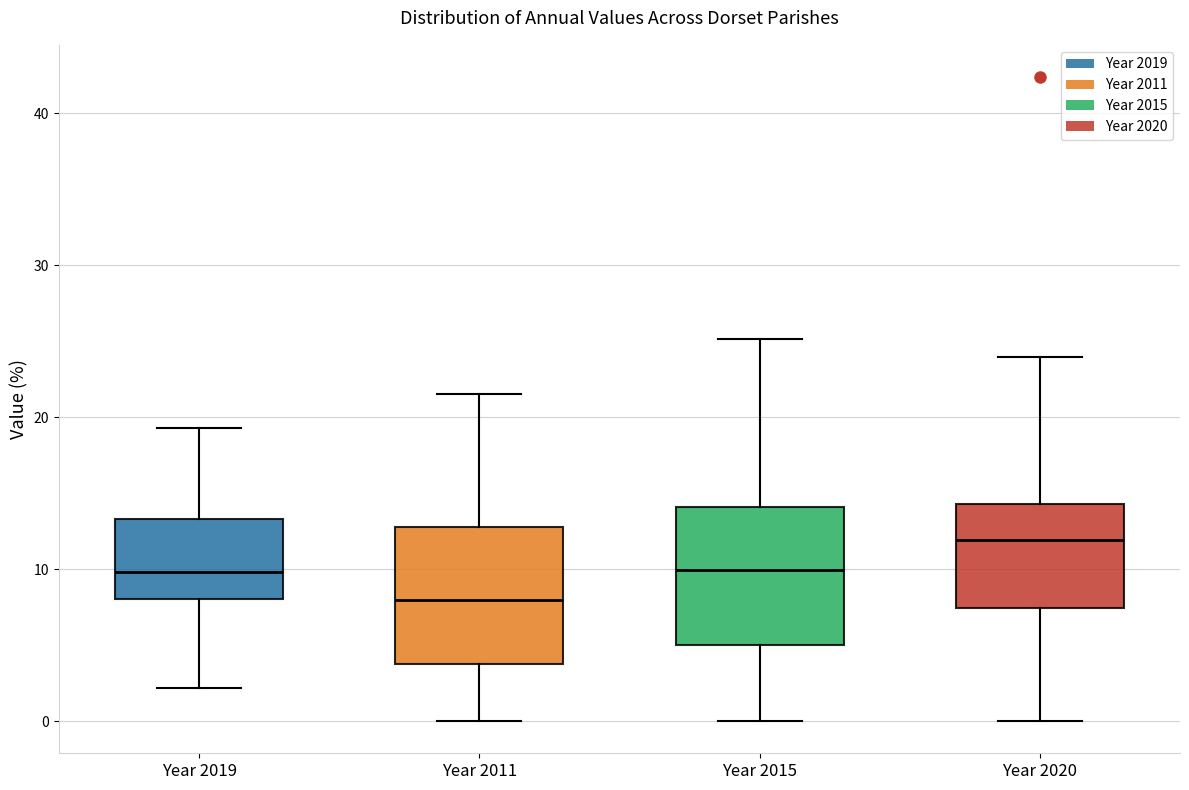

Reading left to right, read every box against the y-axis: the position of its median line, the range the box covers, and the ends of its whiskers. The values are not printed on the chart, so give them approximately, as read against the axis.

Year 2019: median 10, box 8 to 13, whiskers 2 to 19
Year 2011: median 8, box 4 to 13, whiskers 0 to 22
Year 2015: median 10, box 5 to 14, whiskers 0 to 25
Year 2020: median 12, box 7 to 14, whiskers 0 to 24